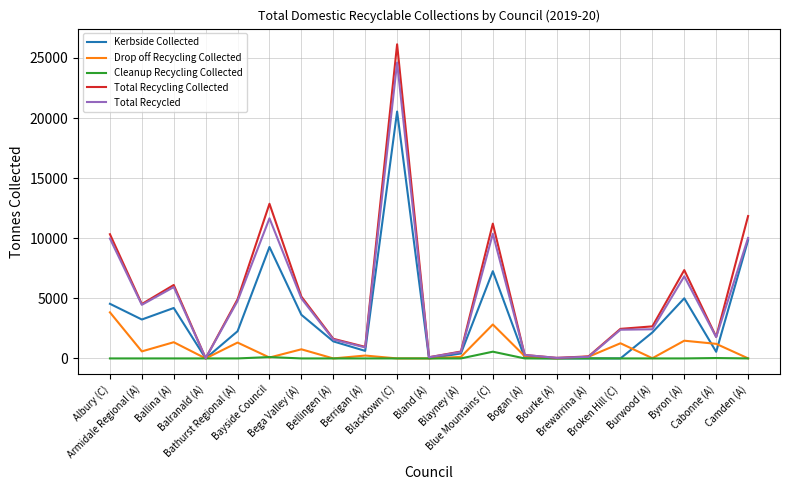

List the series in order of their peak value, lowest first.

Cleanup Recycling Collected, Drop off Recycling Collected, Kerbside Collected, Total Recycled, Total Recycling Collected